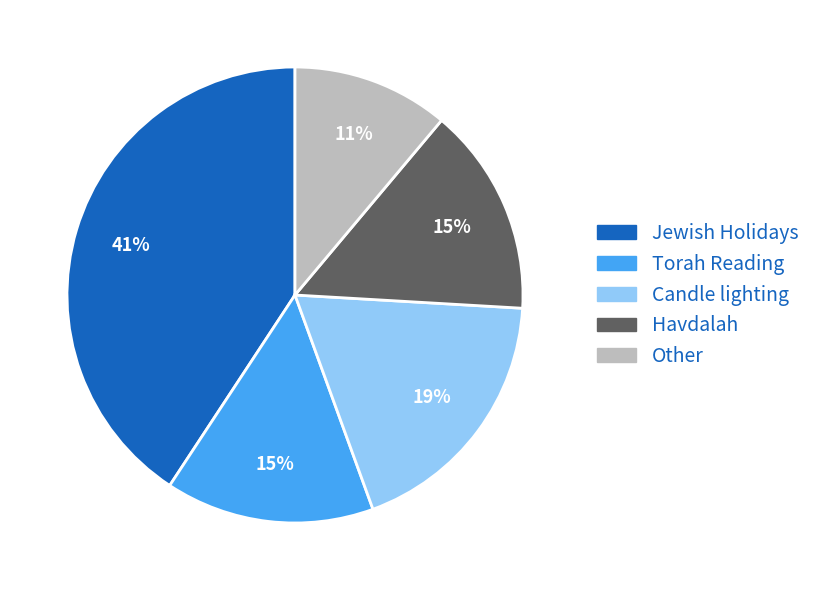

The Havdalah slice represents 15% of the pie. True or false?

True